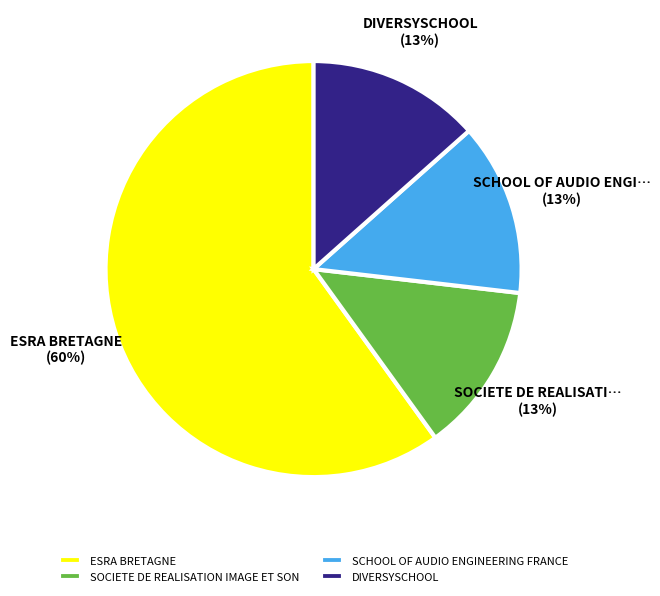

Is SCHOOL OF AUDIO ENGINEERING FRANCE the majority of the pie?

No